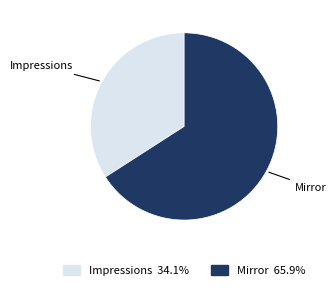

Is the sum of Impressions and Mirror greater than half?

Yes